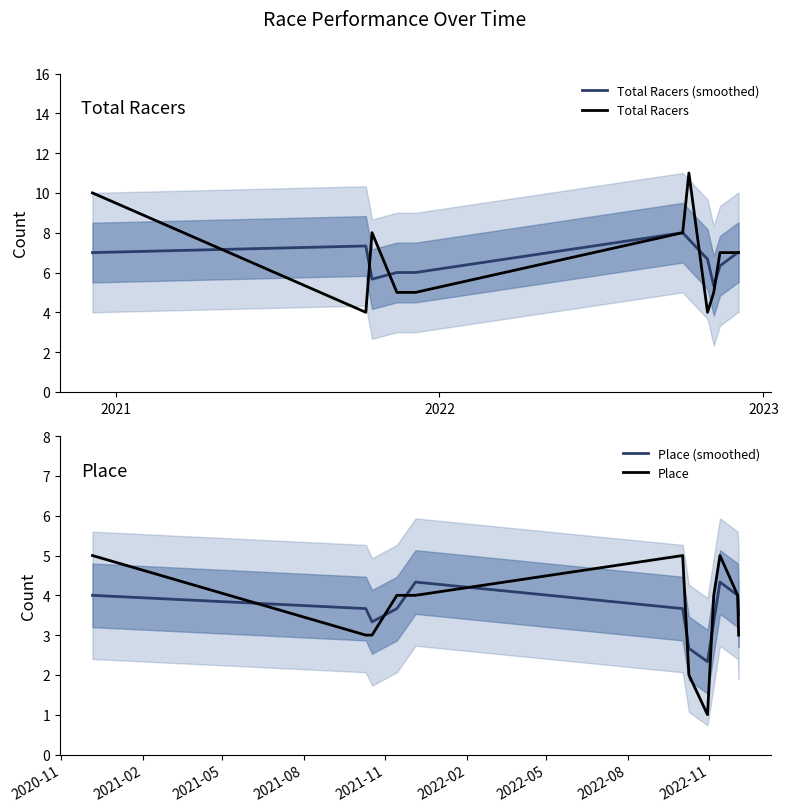

What is the minimum value for Total Racers?

4.0